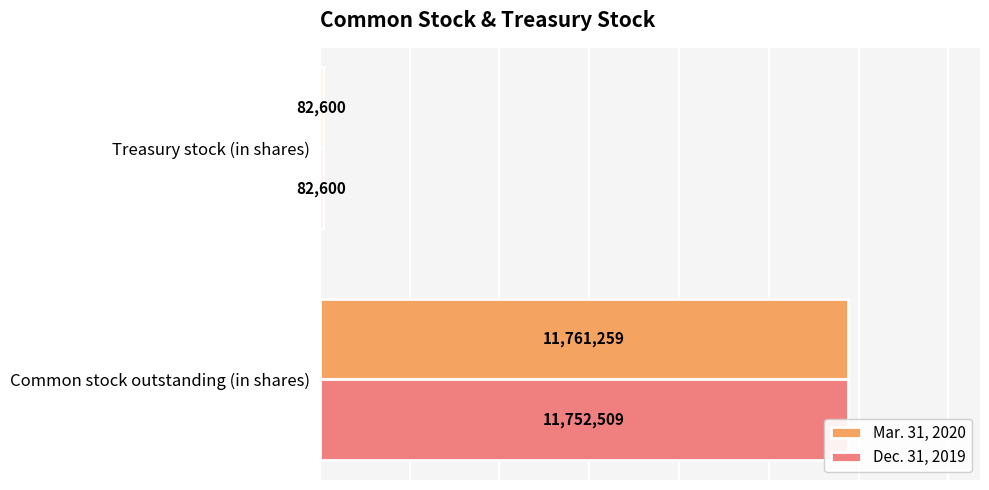

What is the average value of the Mar. 31, 2020 series?

5921930